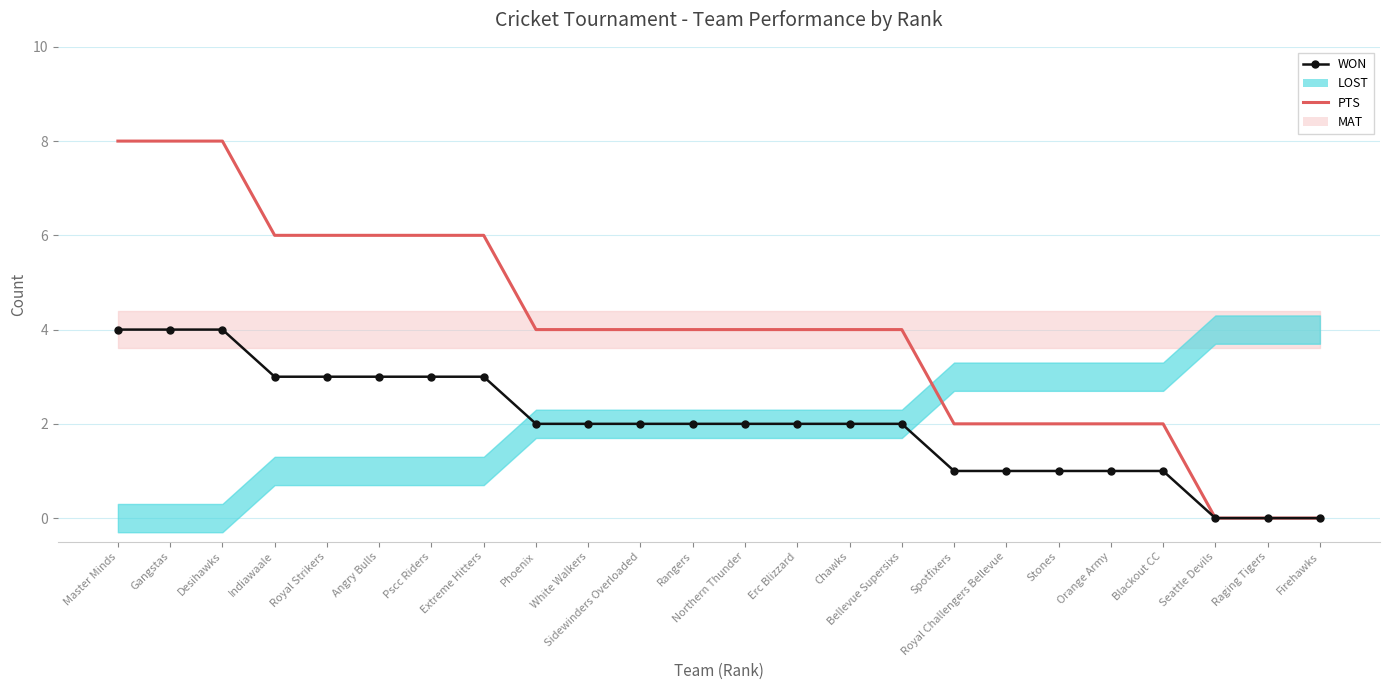

How many data points in PTS are less than 4?

8